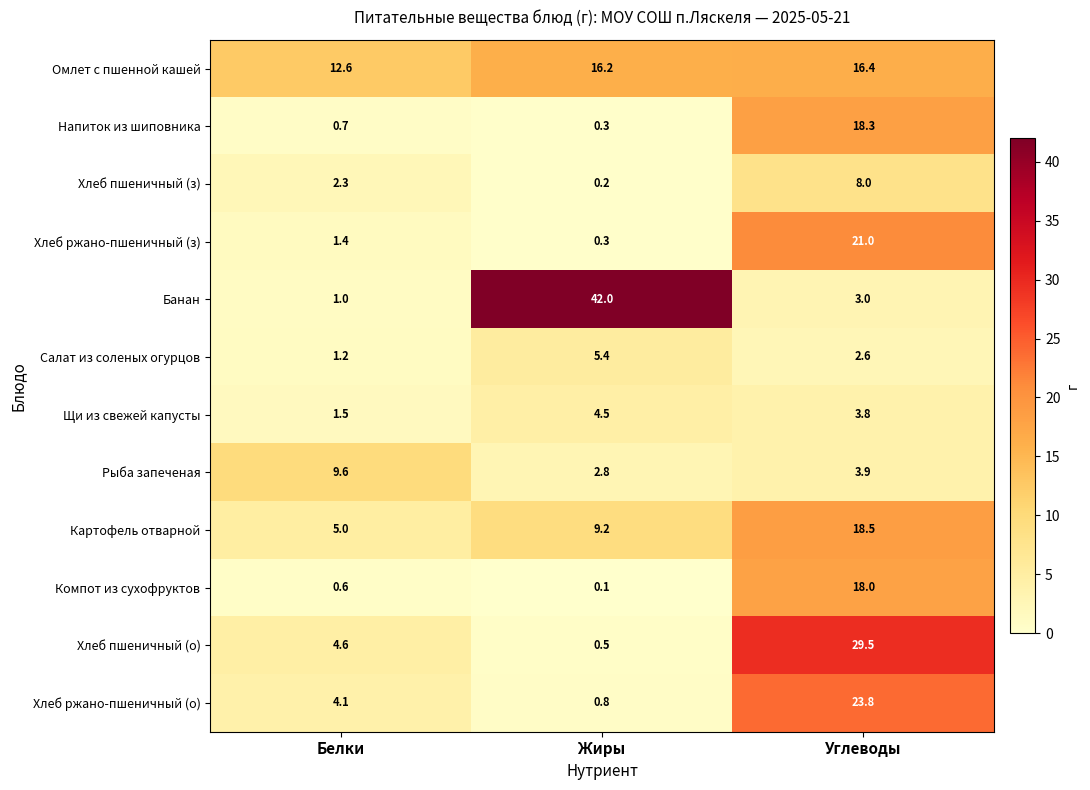

What is the maximum value shown in the chart?

42.0